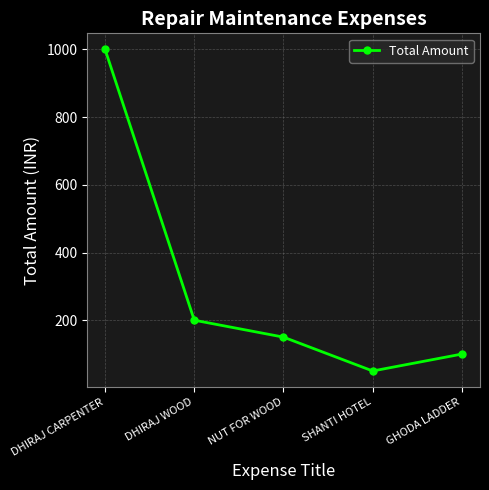

Rank the categories by value from highest to lowest.

DHIRAJ CARPENTER, DHIRAJ WOOD, NUT FOR WOOD, GHODA LADDER, SHANTI HOTEL